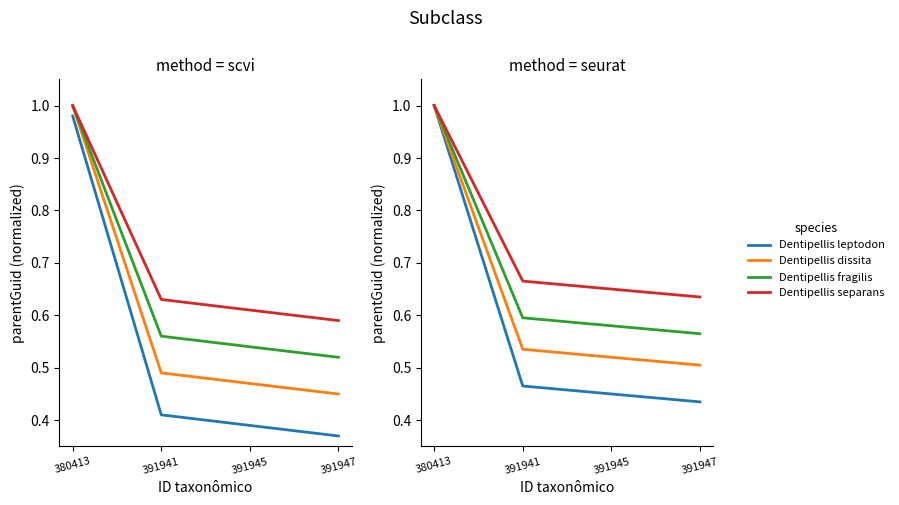

The Dentipellis leptodon series shows 0.7 at 391945. True or false?

False